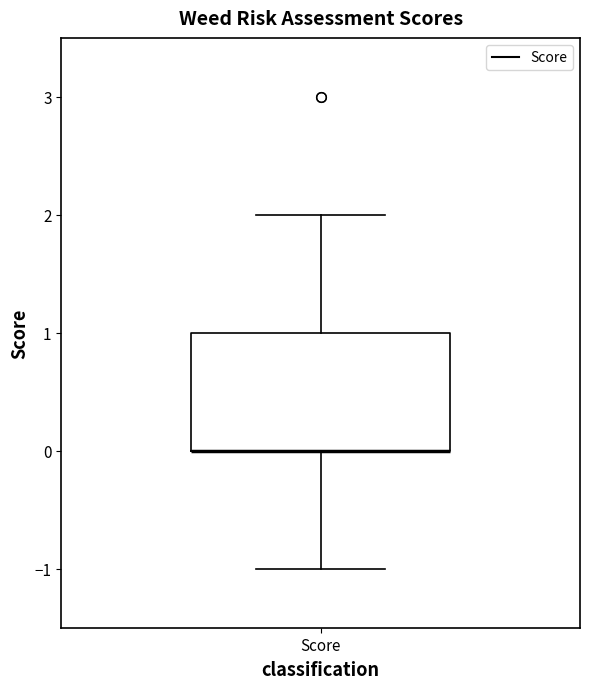

Transcribe this box plot: give where the median line is, the range the box spans, and where the two whiskers end, as read against the y-axis. The values are not printed on the chart, so give them approximately, as read against the axis.

median 0 (drawn on the box's lower edge), box 0 to 1, whiskers -1 to 2